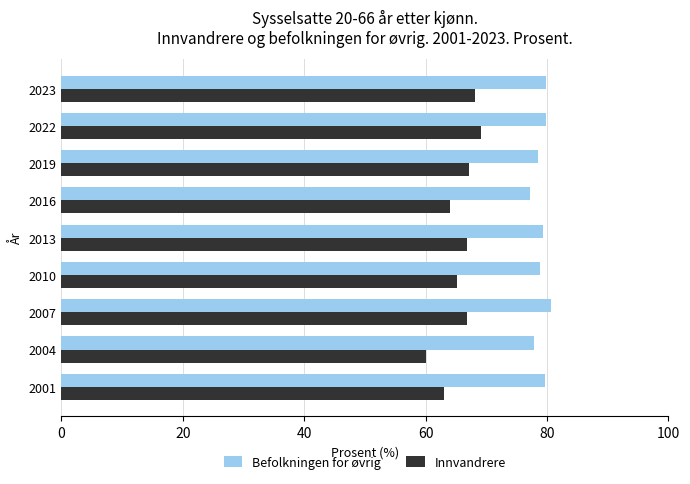

How many series are shown in this chart?

2